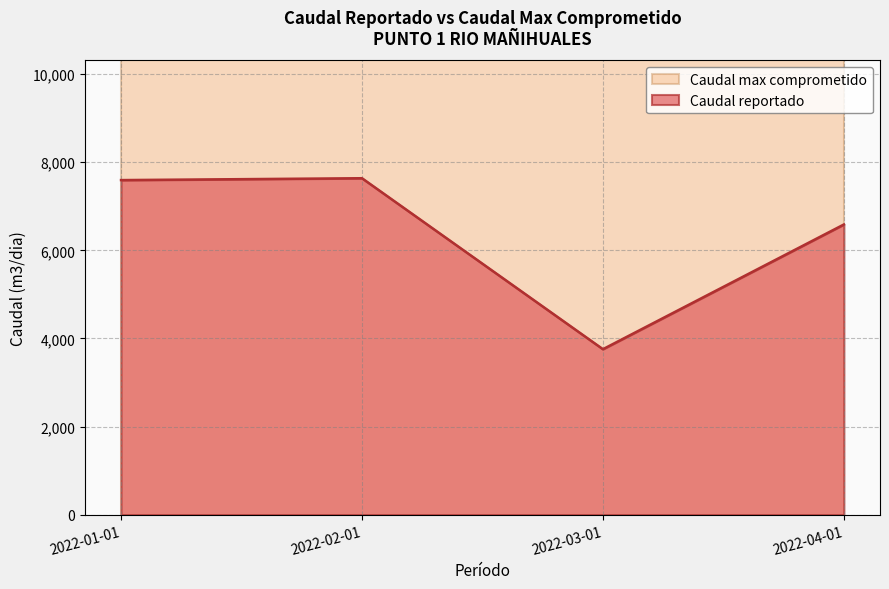

What is the label of the 1st point from the right?

2022-04-01